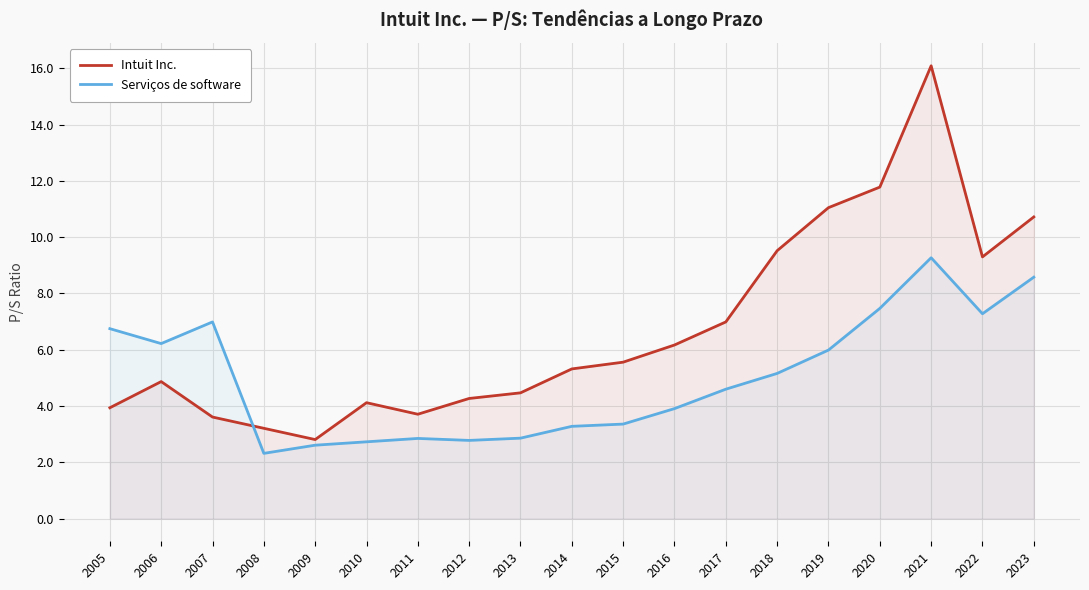

What is the lowest value of the Intuit Inc. series?

2.8